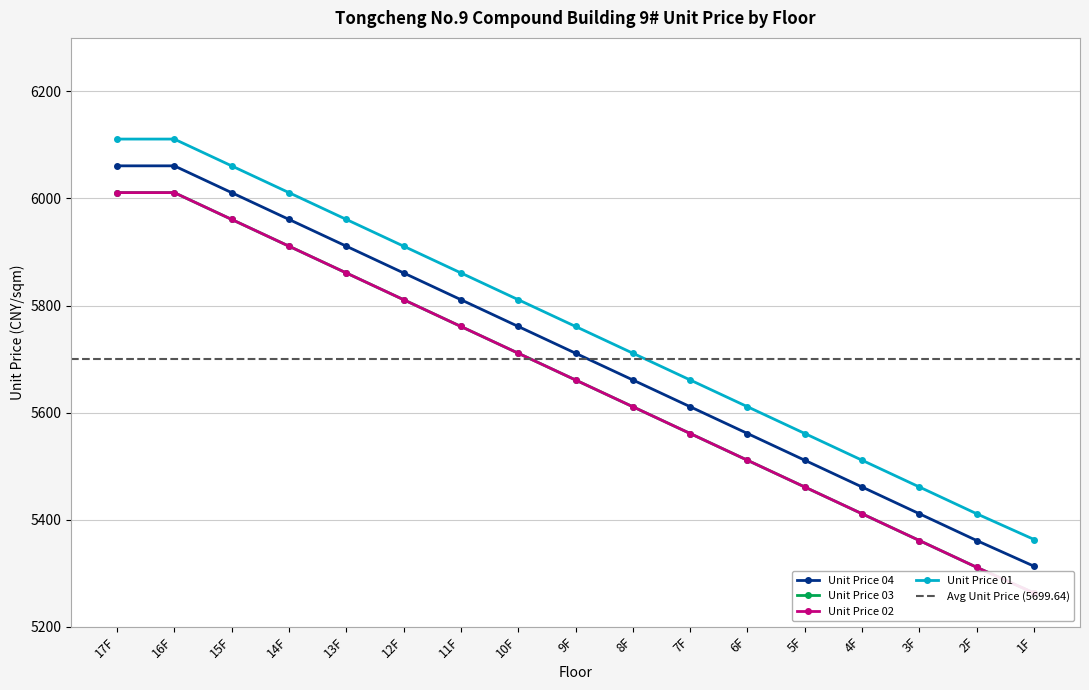

List the labels in order of Unit Price 02 value, smallest first.

1F, 2F, 3F, 4F, 5F, 6F, 7F, 8F, 9F, 10F, 11F, 12F, 13F, 14F, 15F, 17F, 16F